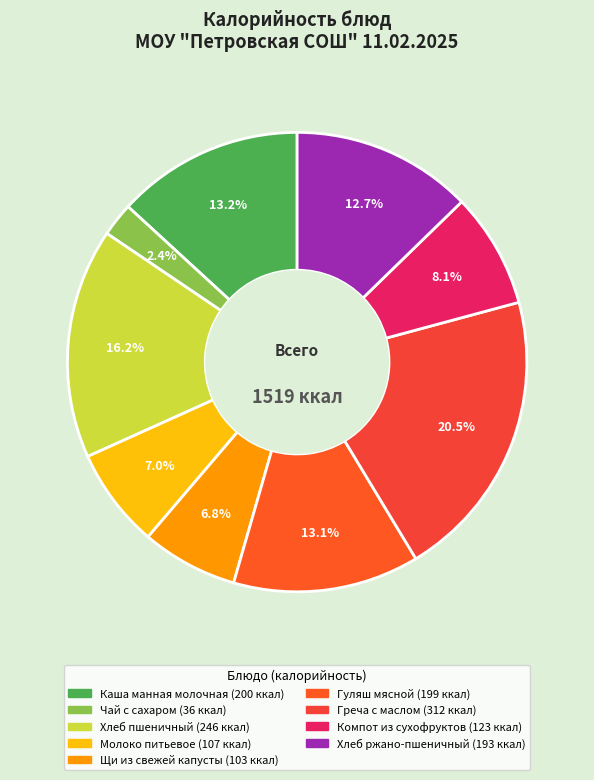

How many segments does this pie chart have?

9